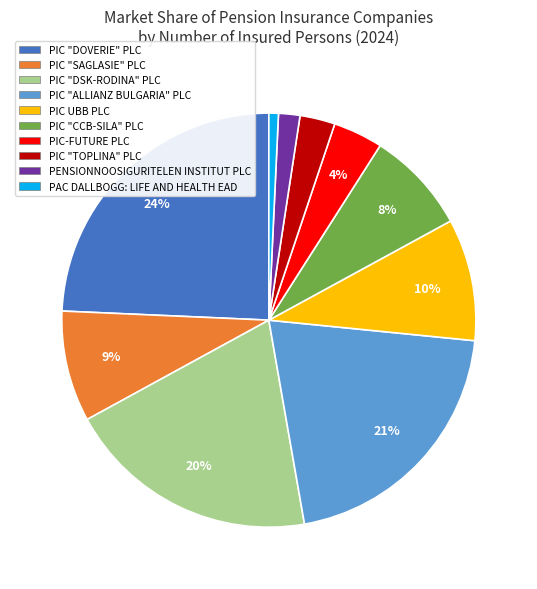

Rank the categories by value from highest to lowest.

PIC "DOVERIE" PLC, PIC "ALLIANZ BULGARIA" PLC, PIC "DSK-RODINA" PLC, PIC UBB PLC, PIC "SAGLASIE" PLC, PIC "CCB-SILA" PLC, PIC-FUTURE PLC, PIC "TOPLINA" PLC, PENSIONNOOSIGURITELEN INSTITUT PLC, PAC DALLBOGG: LIFE AND HEALTH EAD